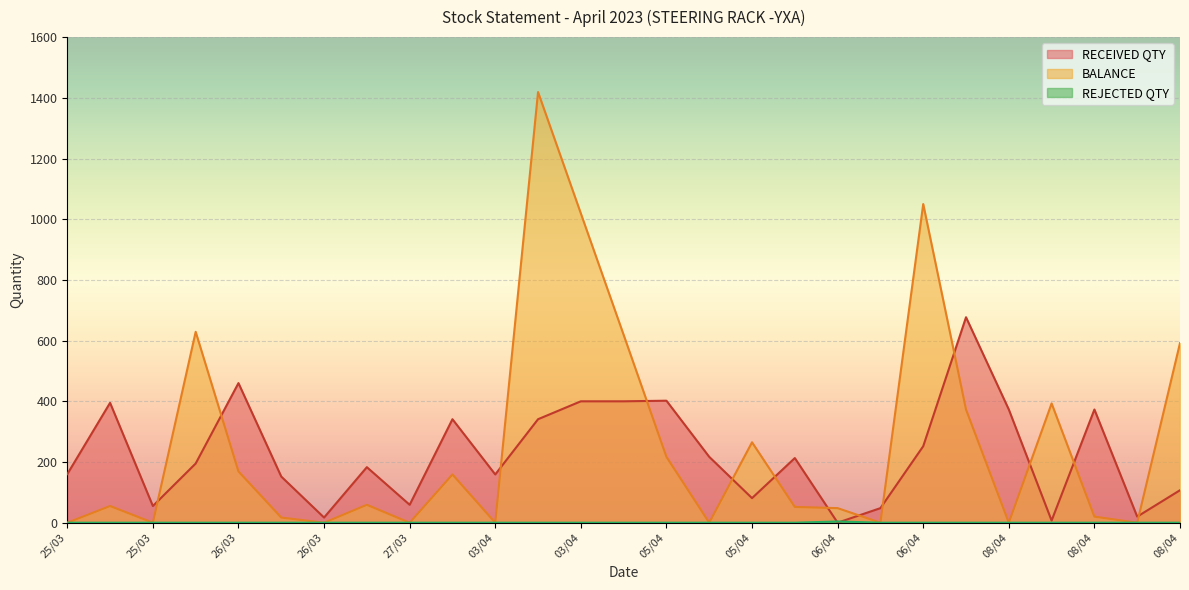

True or false: REJECTED QTY has a value of -2 at 07/04.

False